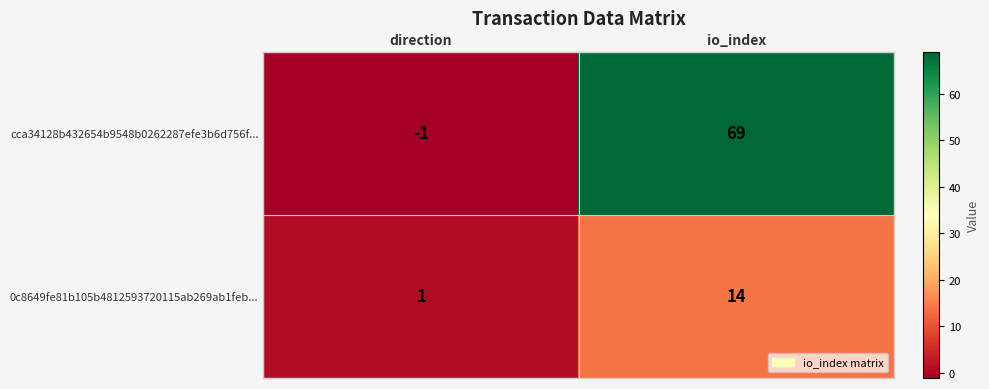

Reading left to right, list all the values displayed in this chart.

cca34128b432654b9548b0262287efe3b6d756f...: -1	69
0c8649fe81b105b4812593720115ab269ab1feb...: 1	14